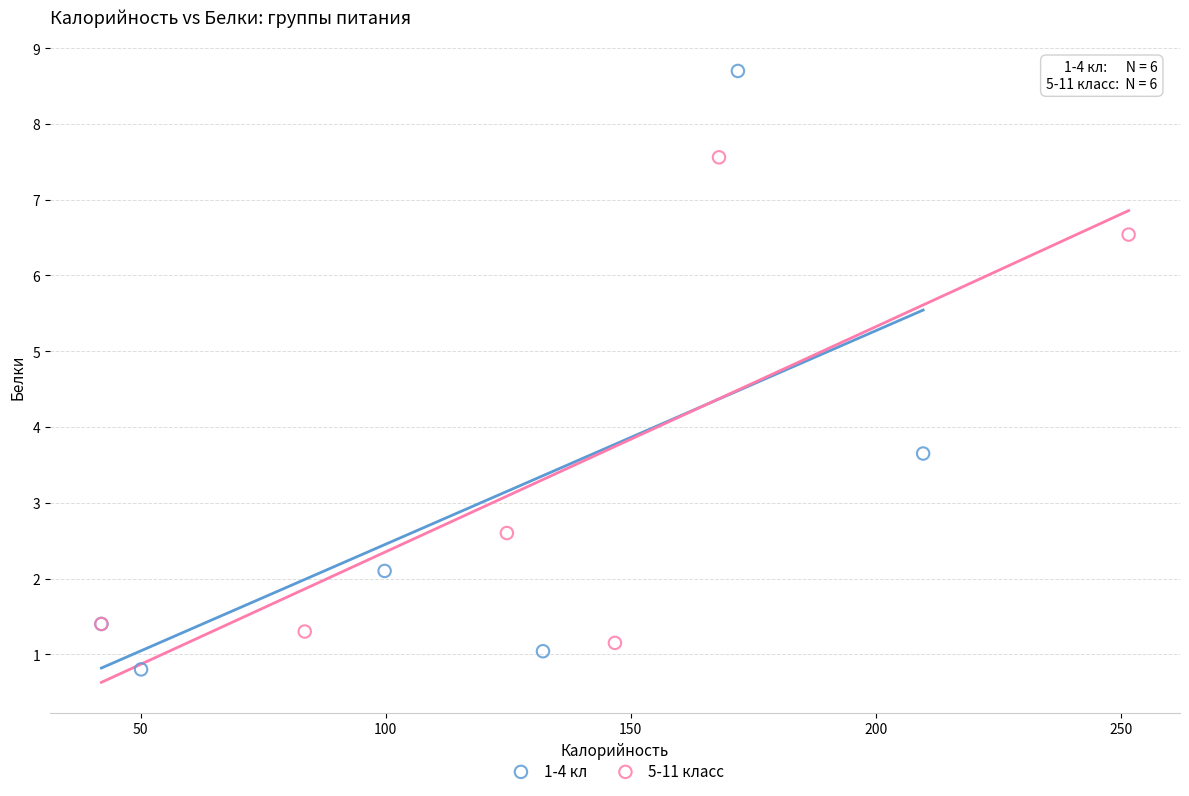

Which series reaches the minimum Y coordinate?

1-4 кл